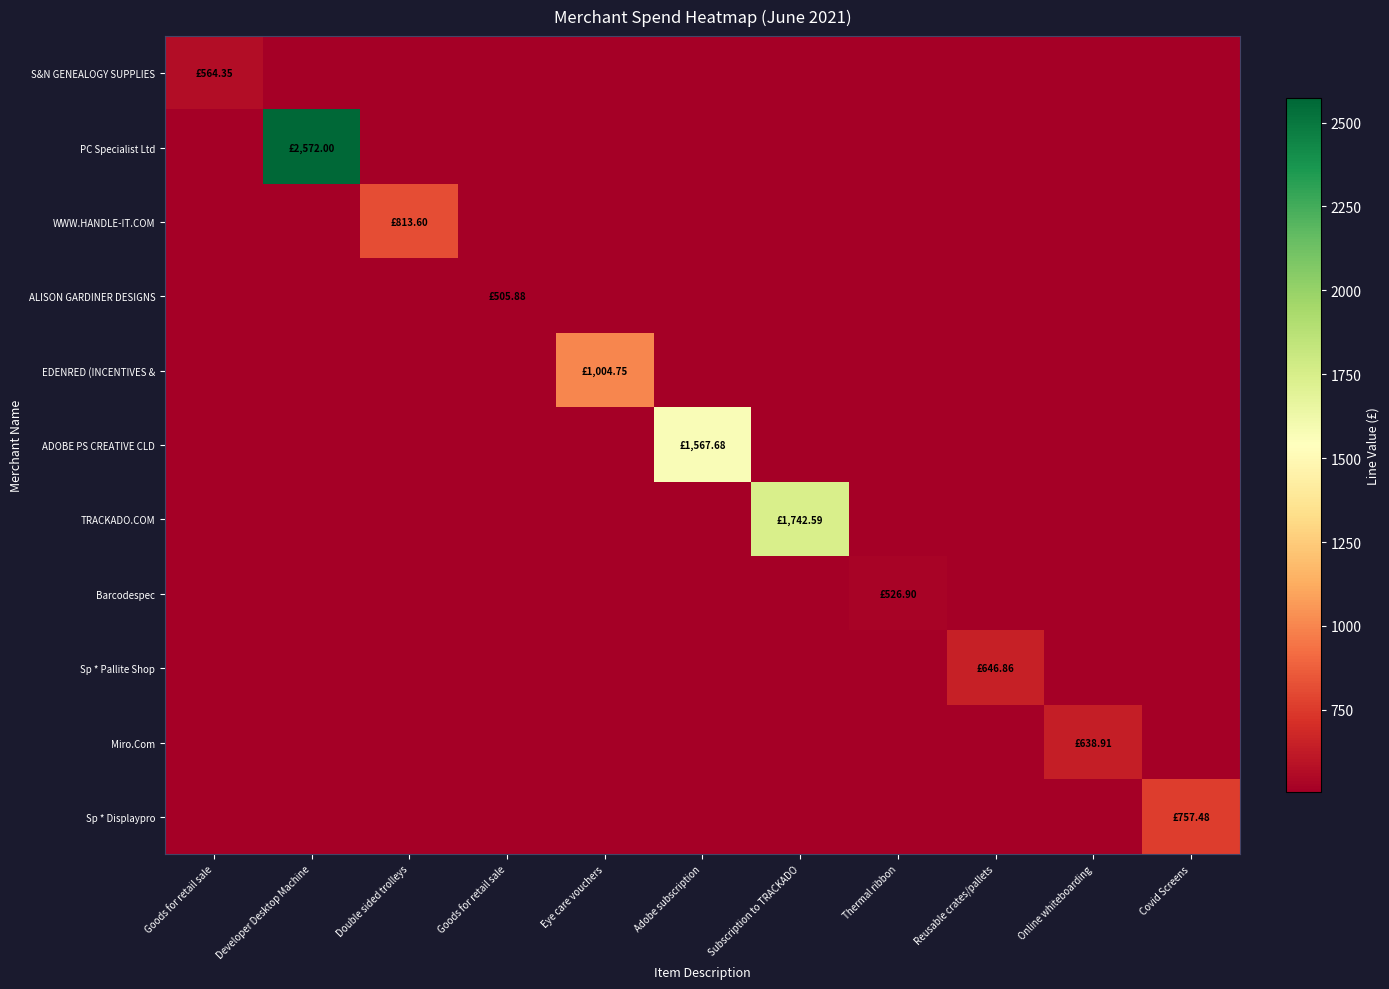

Reading left to right, what are all the values shown in this chart?

S&N GENEALOGY SUPPLIES: Goods for retail sale=564.4	Developer Desktop Machine=0.0	Double sided trolleys=0.0	Goods for retail sale=0.0	Eye care vouchers=0.0	Adobe subscription=0.0	Subscription to TRACKADO=0.0	Thermal ribbon=0.0	Reusable crates/pallets=0.0	Online whiteboarding=0.0	Covid Screens=0.0
PC Specialist Ltd: Goods for retail sale=0.0	Developer Desktop Machine=2572.0	Double sided trolleys=0.0	Goods for retail sale=0.0	Eye care vouchers=0.0	Adobe subscription=0.0	Subscription to TRACKADO=0.0	Thermal ribbon=0.0	Reusable crates/pallets=0.0	Online whiteboarding=0.0	Covid Screens=0.0
WWW.HANDLE-IT.COM: Goods for retail sale=0.0	Developer Desktop Machine=0.0	Double sided trolleys=813.6	Goods for retail sale=0.0	Eye care vouchers=0.0	Adobe subscription=0.0	Subscription to TRACKADO=0.0	Thermal ribbon=0.0	Reusable crates/pallets=0.0	Online whiteboarding=0.0	Covid Screens=0.0
ALISON GARDINER DESIGNS: Goods for retail sale=0.0	Developer Desktop Machine=0.0	Double sided trolleys=0.0	Goods for retail sale=505.9	Eye care vouchers=0.0	Adobe subscription=0.0	Subscription to TRACKADO=0.0	Thermal ribbon=0.0	Reusable crates/pallets=0.0	Online whiteboarding=0.0	Covid Screens=0.0
EDENRED (INCENTIVES &: Goods for retail sale=0.0	Developer Desktop Machine=0.0	Double sided trolleys=0.0	Goods for retail sale=0.0	Eye care vouchers=1004.8	Adobe subscription=0.0	Subscription to TRACKADO=0.0	Thermal ribbon=0.0	Reusable crates/pallets=0.0	Online whiteboarding=0.0	Covid Screens=0.0
ADOBE PS CREATIVE CLD: Goods for retail sale=0.0	Developer Desktop Machine=0.0	Double sided trolleys=0.0	Goods for retail sale=0.0	Eye care vouchers=0.0	Adobe subscription=1567.7	Subscription to TRACKADO=0.0	Thermal ribbon=0.0	Reusable crates/pallets=0.0	Online whiteboarding=0.0	Covid Screens=0.0
TRACKADO.COM: Goods for retail sale=0.0	Developer Desktop Machine=0.0	Double sided trolleys=0.0	Goods for retail sale=0.0	Eye care vouchers=0.0	Adobe subscription=0.0	Subscription to TRACKADO=1742.6	Thermal ribbon=0.0	Reusable crates/pallets=0.0	Online whiteboarding=0.0	Covid Screens=0.0
Barcodespec: Goods for retail sale=0.0	Developer Desktop Machine=0.0	Double sided trolleys=0.0	Goods for retail sale=0.0	Eye care vouchers=0.0	Adobe subscription=0.0	Subscription to TRACKADO=0.0	Thermal ribbon=526.9	Reusable crates/pallets=0.0	Online whiteboarding=0.0	Covid Screens=0.0
Sp * Pallite Shop: Goods for retail sale=0.0	Developer Desktop Machine=0.0	Double sided trolleys=0.0	Goods for retail sale=0.0	Eye care vouchers=0.0	Adobe subscription=0.0	Subscription to TRACKADO=0.0	Thermal ribbon=0.0	Reusable crates/pallets=646.9	Online whiteboarding=0.0	Covid Screens=0.0
Miro.Com: Goods for retail sale=0.0	Developer Desktop Machine=0.0	Double sided trolleys=0.0	Goods for retail sale=0.0	Eye care vouchers=0.0	Adobe subscription=0.0	Subscription to TRACKADO=0.0	Thermal ribbon=0.0	Reusable crates/pallets=0.0	Online whiteboarding=638.9	Covid Screens=0.0
Sp * Displaypro: Goods for retail sale=0.0	Developer Desktop Machine=0.0	Double sided trolleys=0.0	Goods for retail sale=0.0	Eye care vouchers=0.0	Adobe subscription=0.0	Subscription to TRACKADO=0.0	Thermal ribbon=0.0	Reusable crates/pallets=0.0	Online whiteboarding=0.0	Covid Screens=757.5